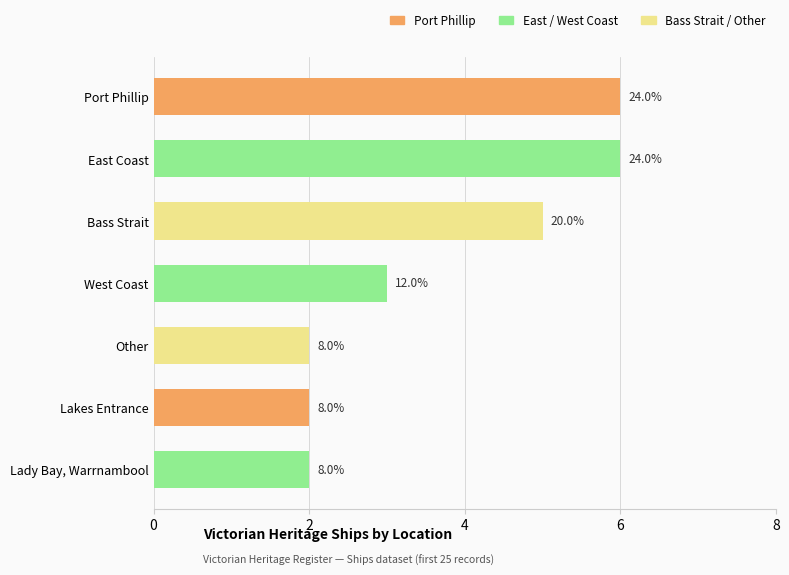

How many bars are there in total?

7